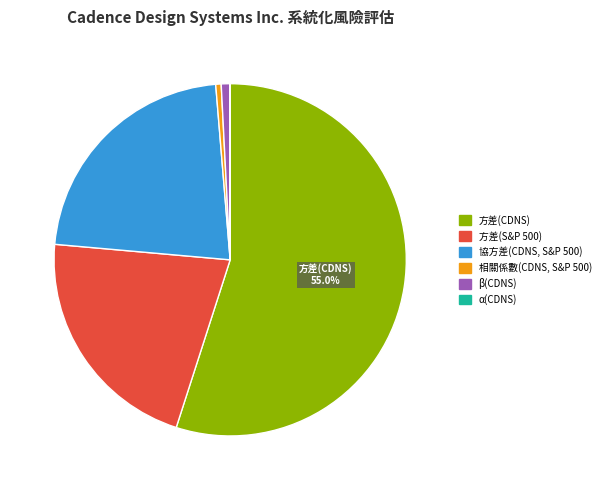

What is the ratio of the value at 協方差(CDNS, S&P 500) to the value at β(CDNS)?

27.9